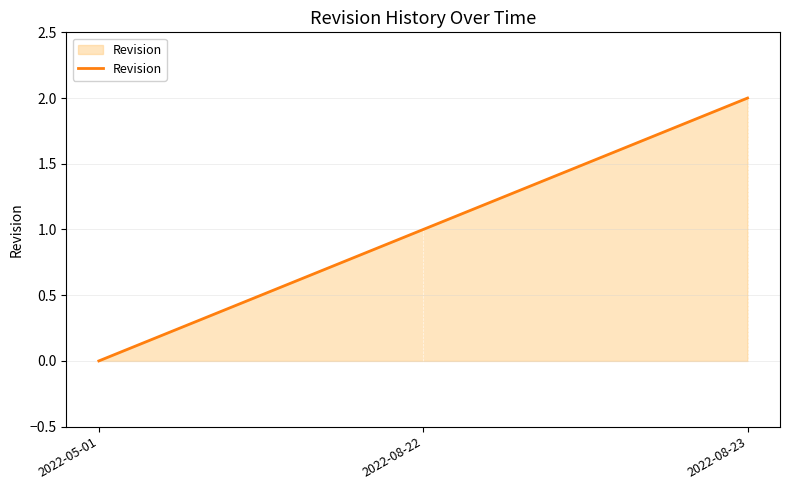

Between 2022-05-01 and 2022-08-22, which is larger?

2022-08-22